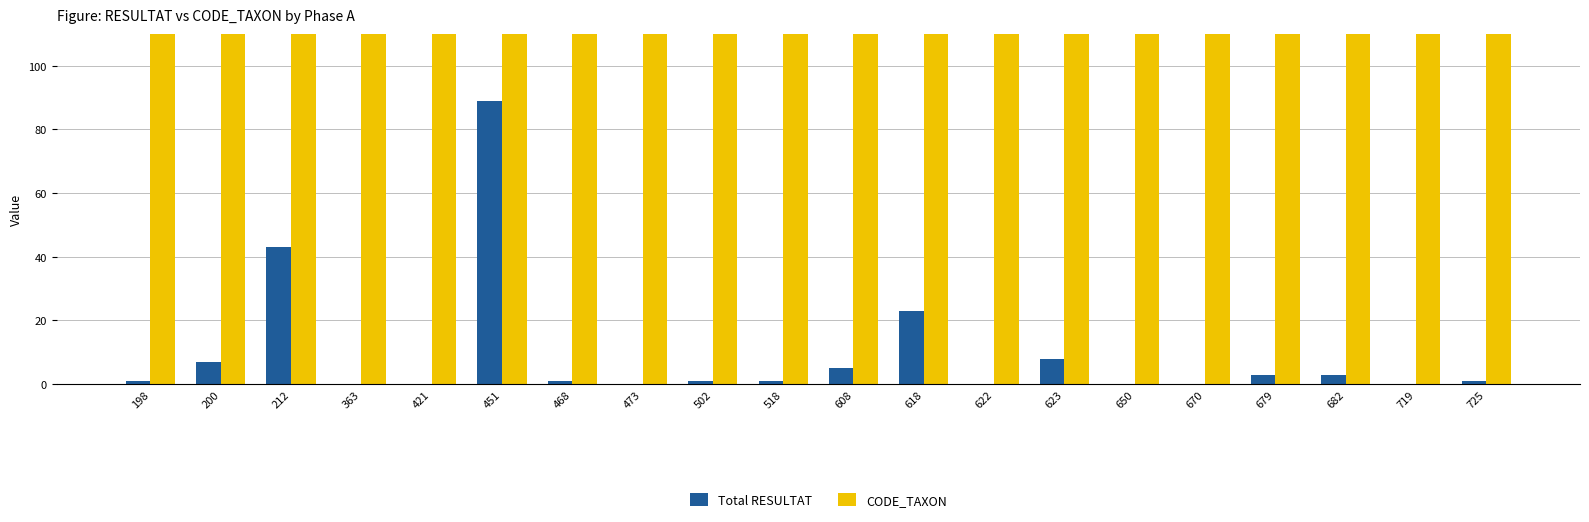

Rank the series by their maximum value, from lowest to highest.

Total RESULTAT, CODE_TAXON